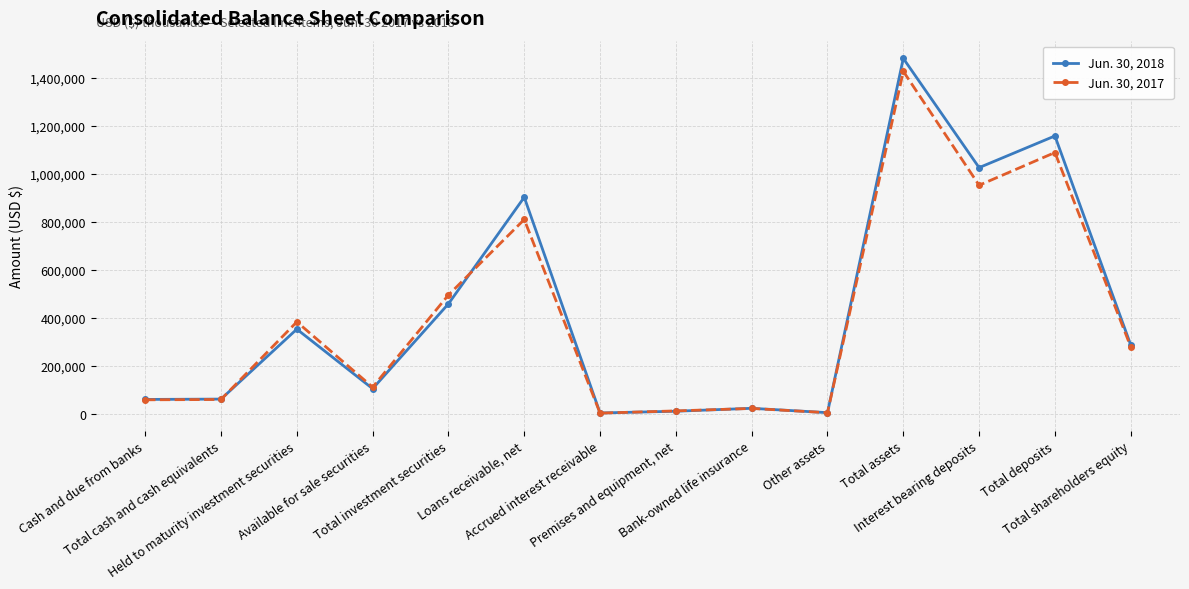

Where is Jun. 30, 2017 nearest to the value 715075?

Loans receivable, net